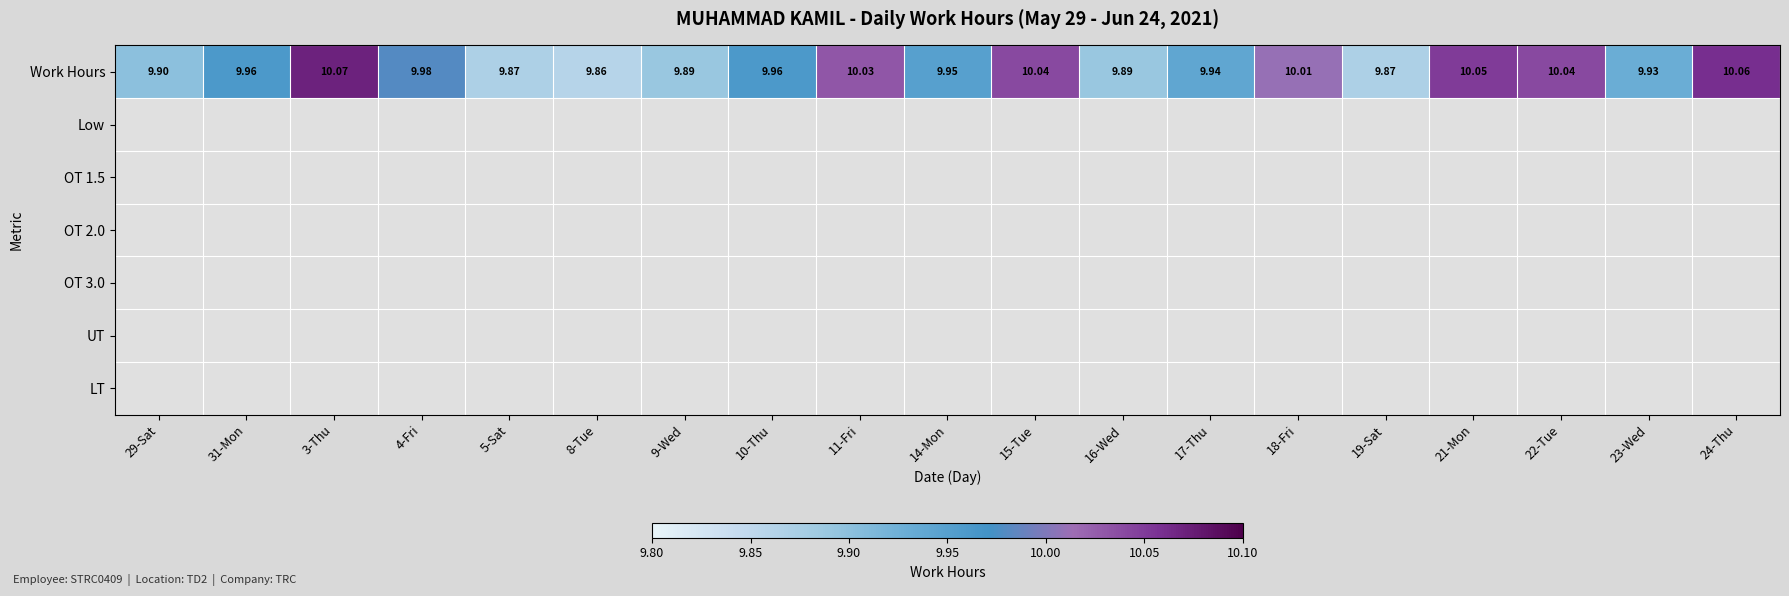

Which label corresponds to the largest value in the chart?

3-Thu